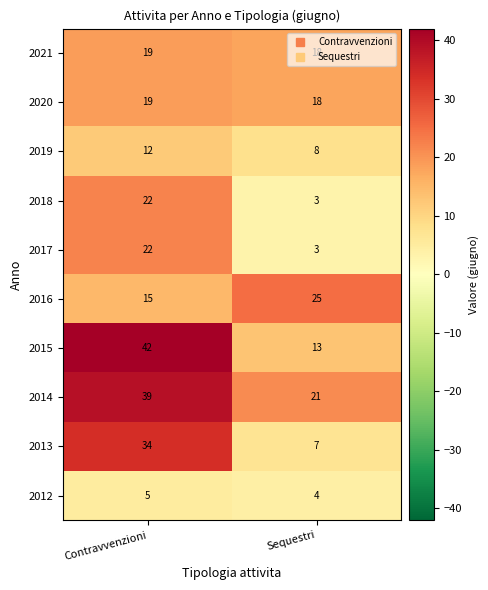

What is the sum of the 2012 values at Contravvenzioni and Sequestri?

9